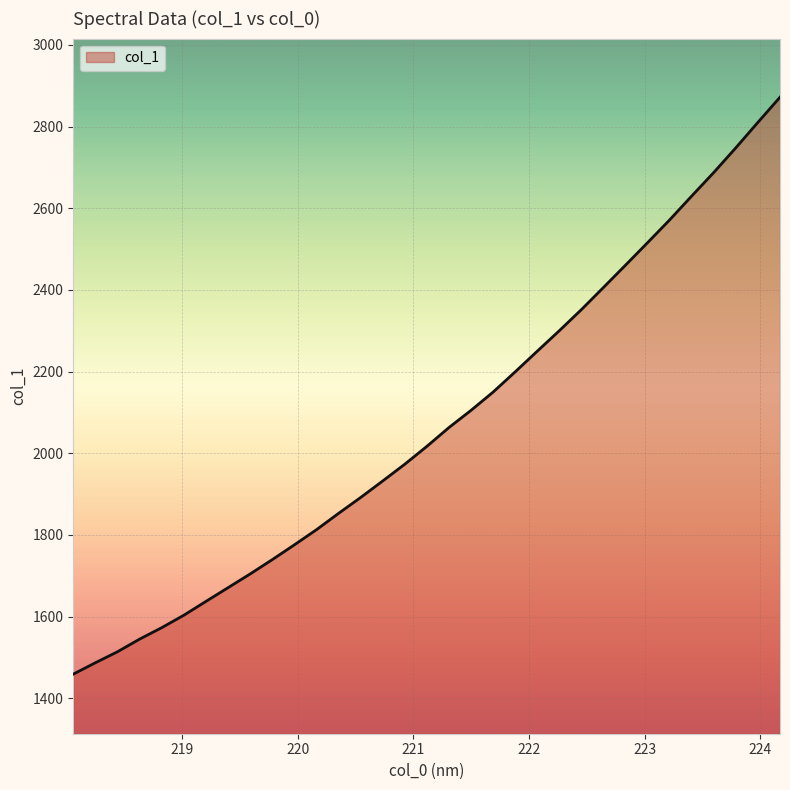

What is the difference between the maximum and minimum values?

1412.8